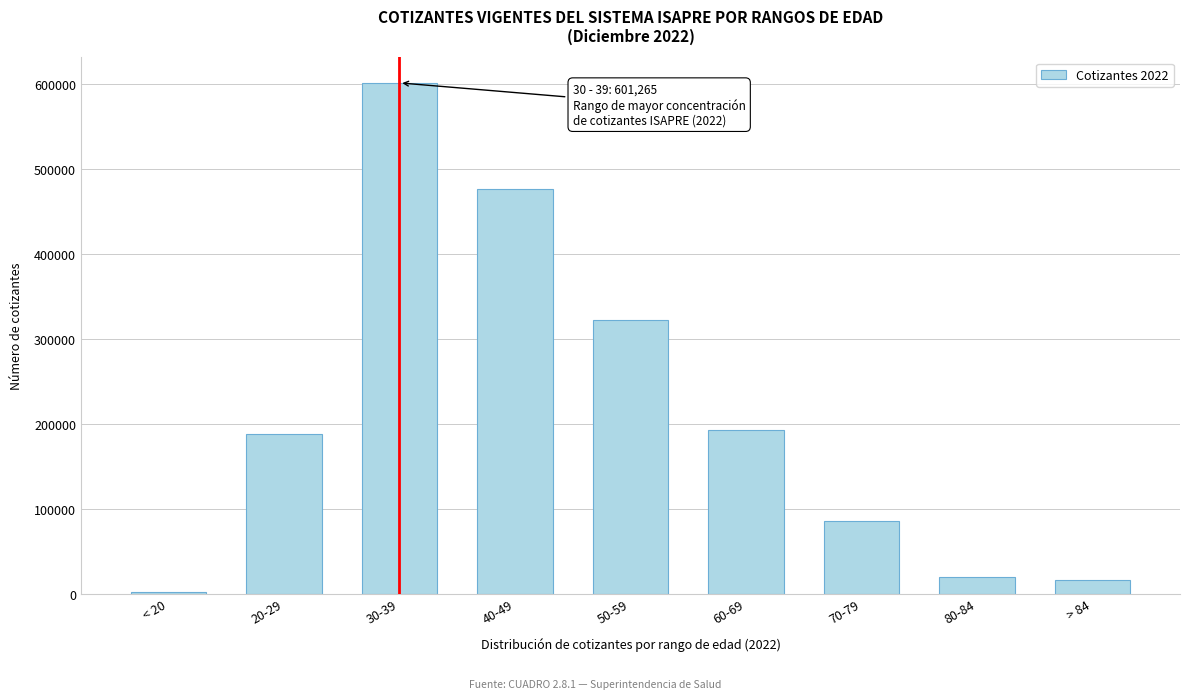

Reading left to right, transcribe all the data shown in this chart.

2265	187371	601265	475799	322676	192600	85281	19008	15579